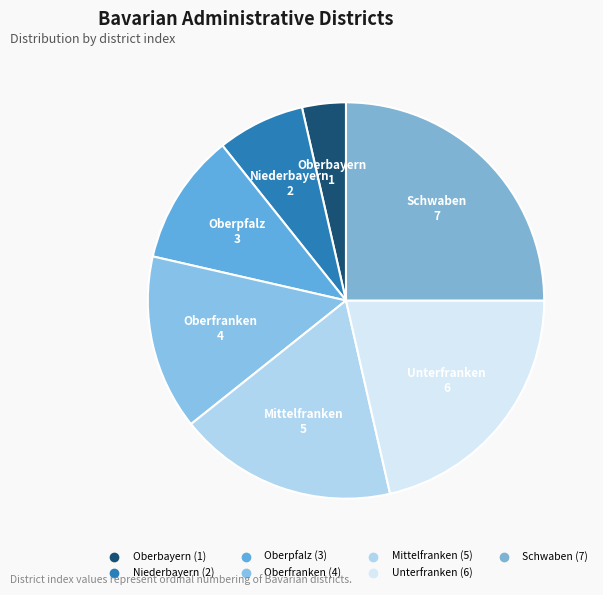

Is Oberpfalz the majority of the pie?

No